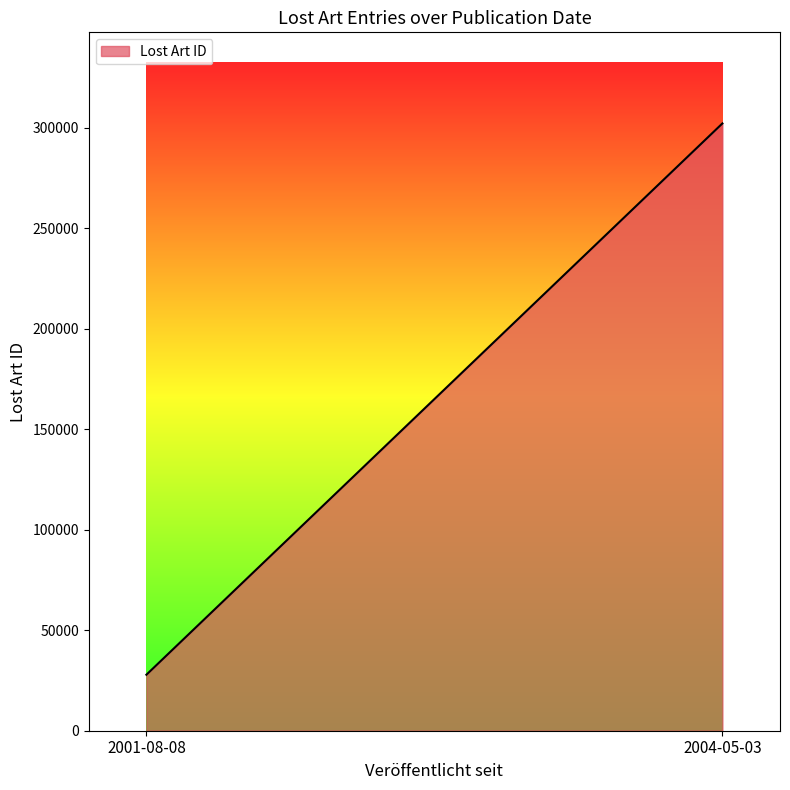

Rank the categories by value from highest to lowest.

2004-05-03, 2001-08-08